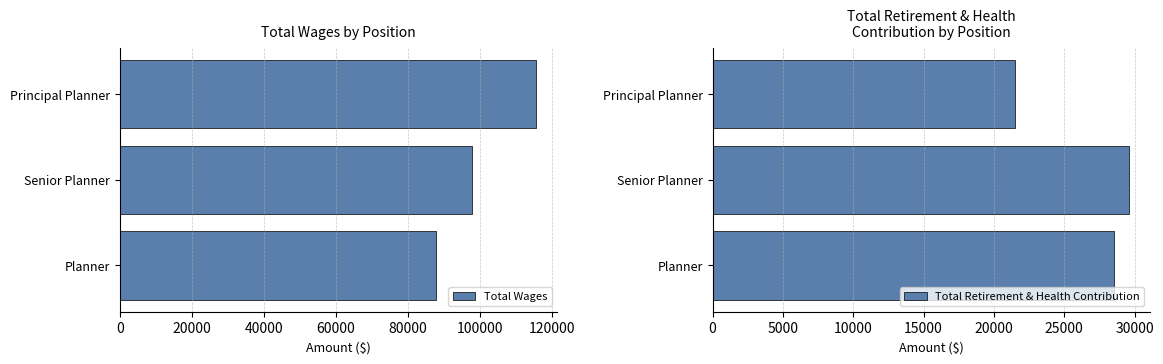

What is the sum of the Total Retirement & Health Contribution values at Planner and Principal Planner?

50048